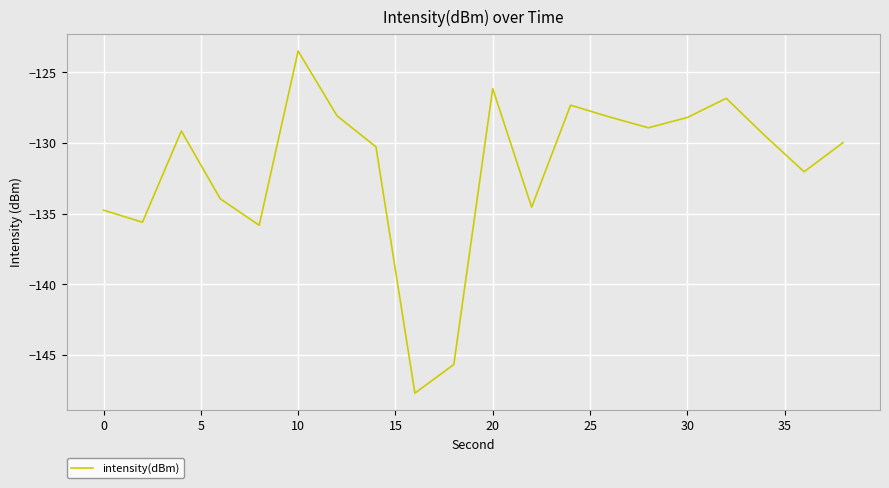

What is the greatest value displayed?

-123.5